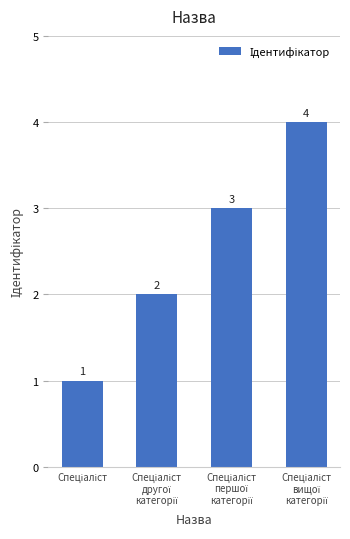

What is the greatest value displayed?

4